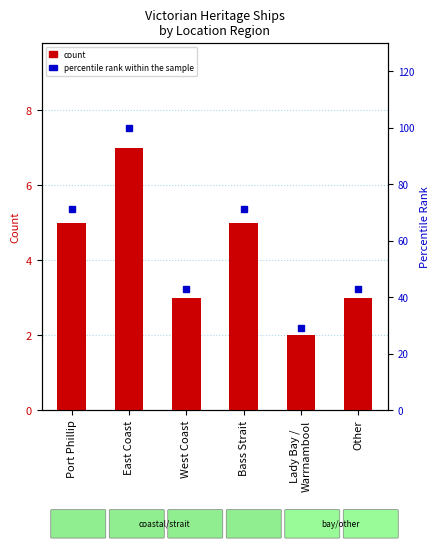

What is the label of the 3rd bar from the right?

Bass Strait